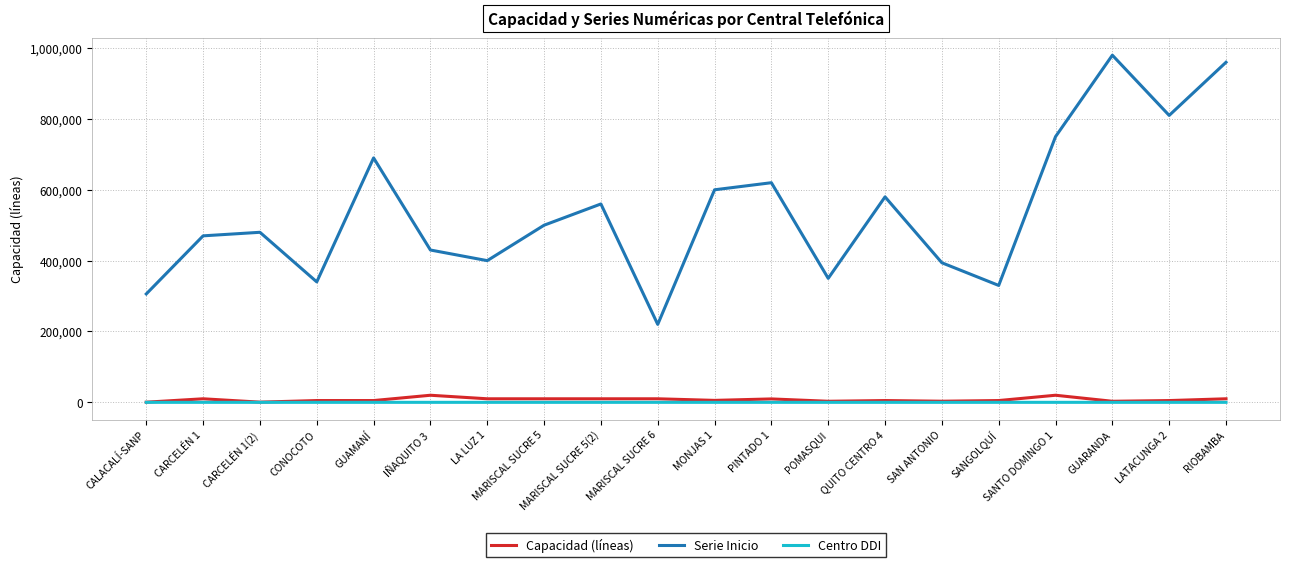

Is it true that Serie Inicio equals 571524 at SAN ANTONIO?

False